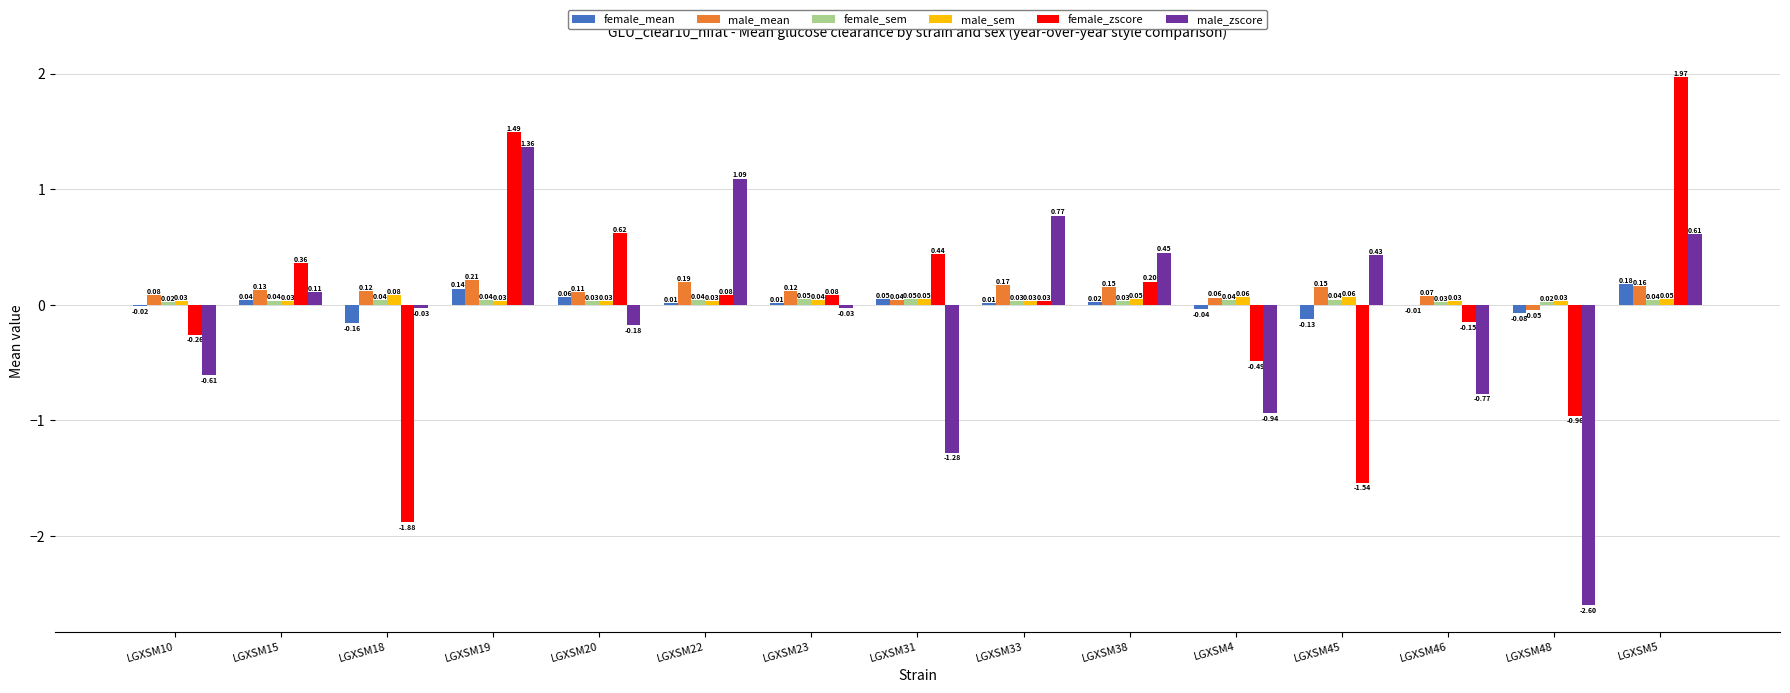

At which category is the sum across all series the highest?

LGXSM19